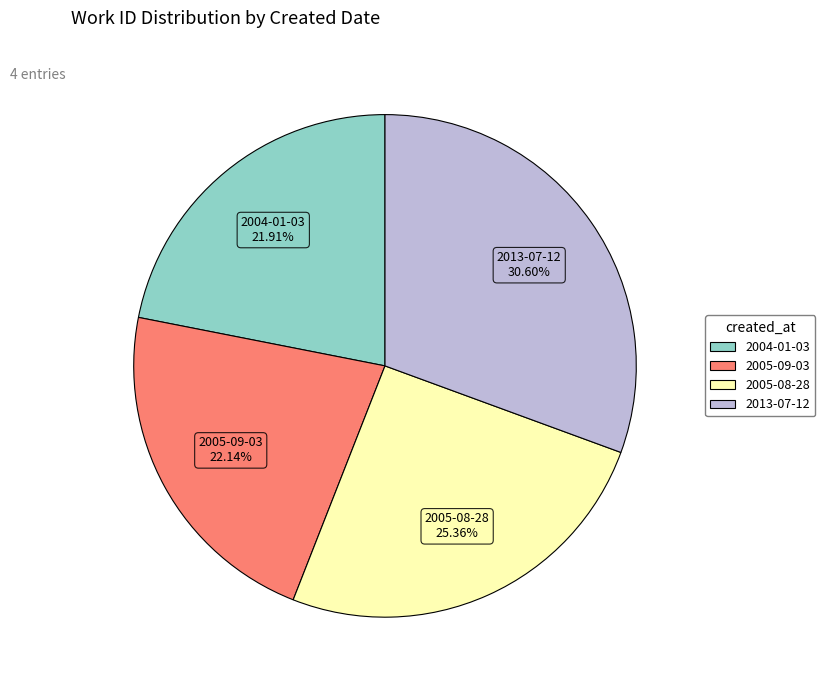

What is the largest slice in the pie chart?

2013-07-12